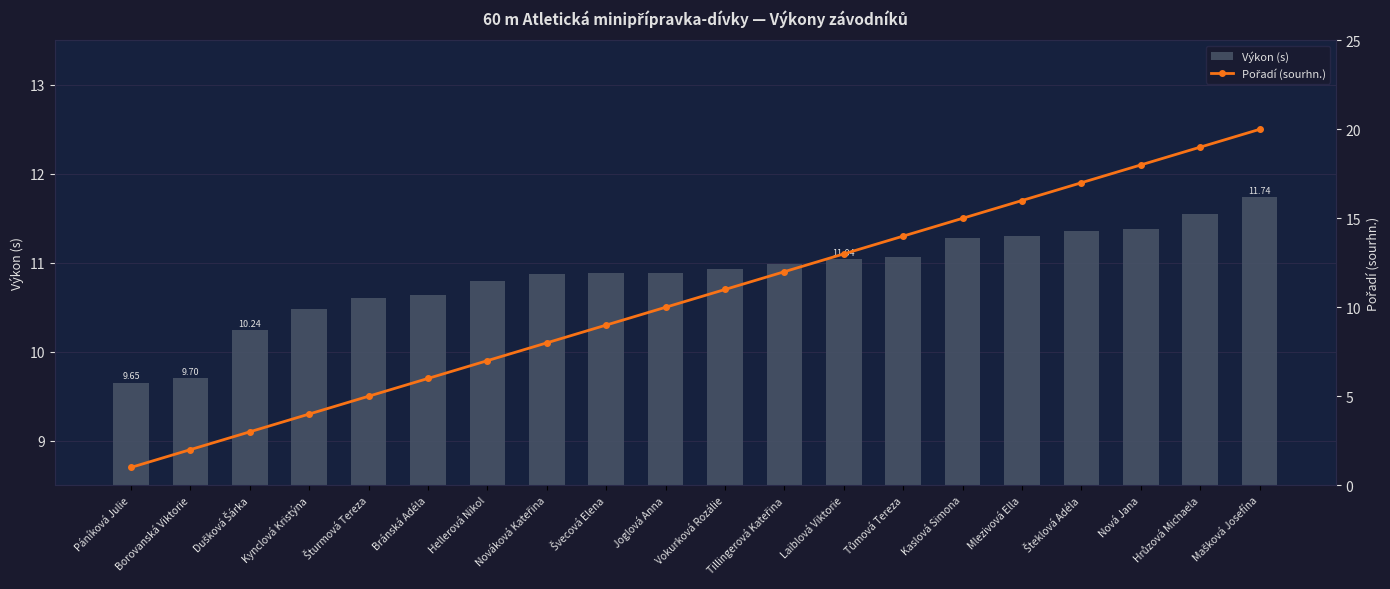

List the series in order of their peak value, highest first.

Pořadí (sourhn.), Výkon (s)